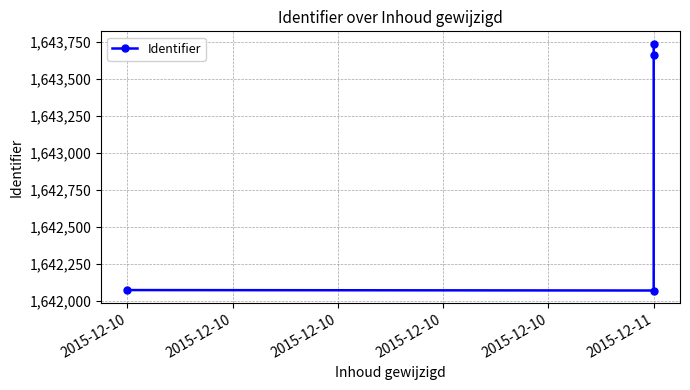

The chart shows a value of 423670 at 2015-12-11. True or false?

False